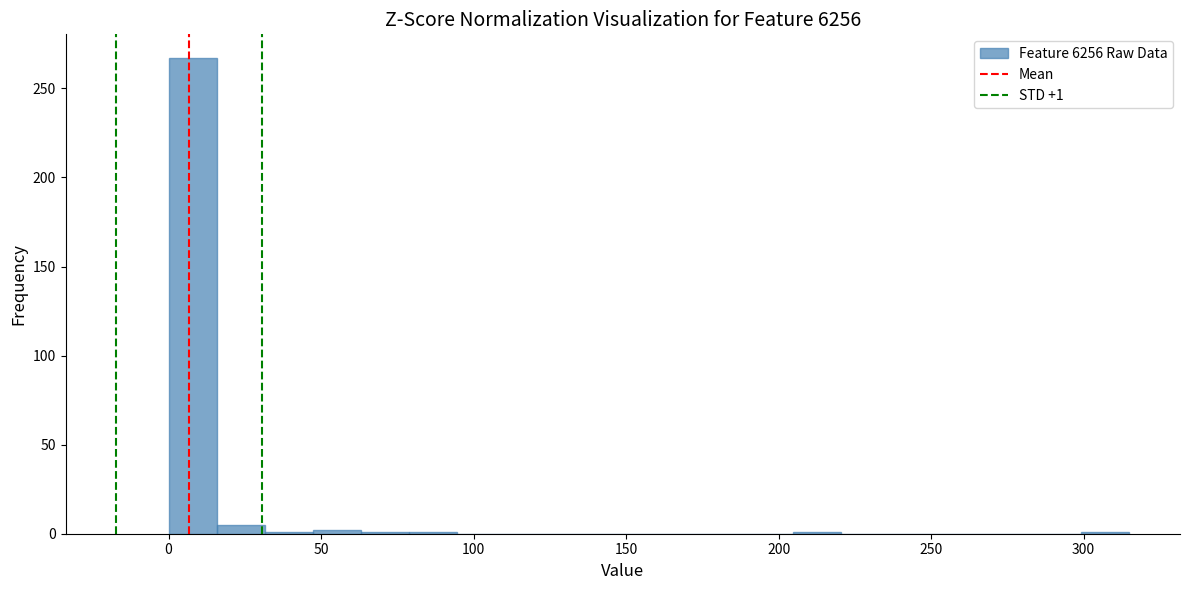

Around what value on the x-axis is the tallest bar? Give the approximate position of its centre, as read against the axis.

10